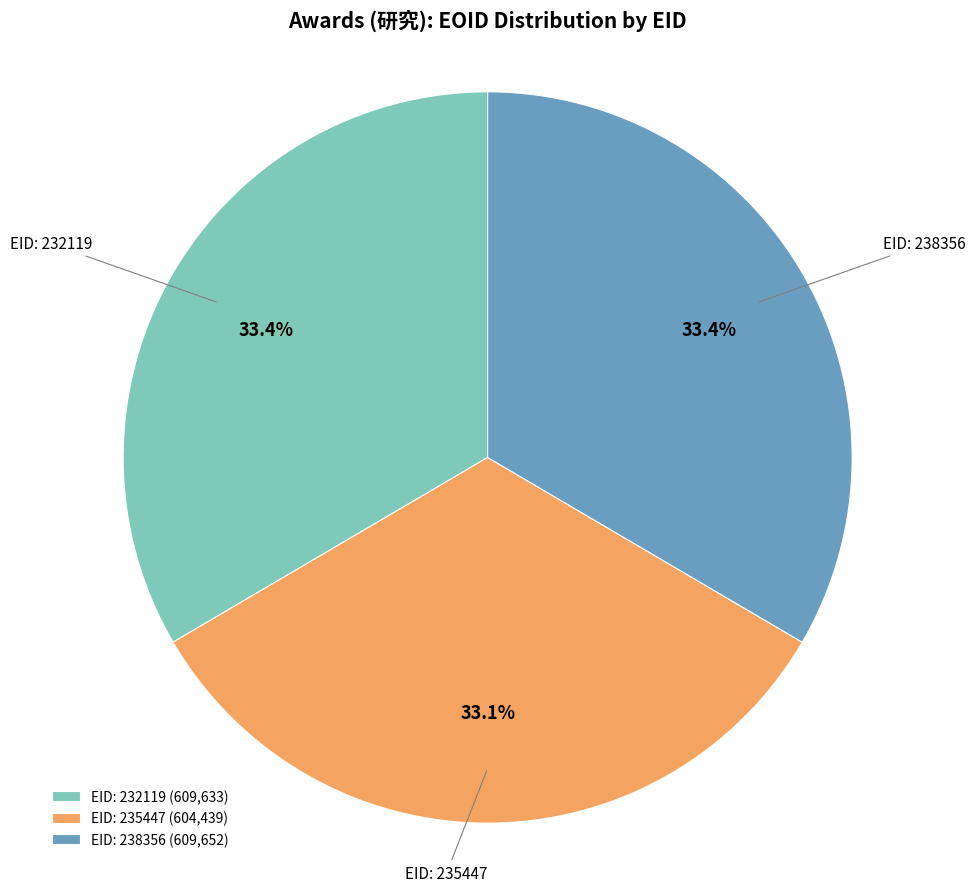

What percentage is NOT represented by EID: 235447?

66.9%